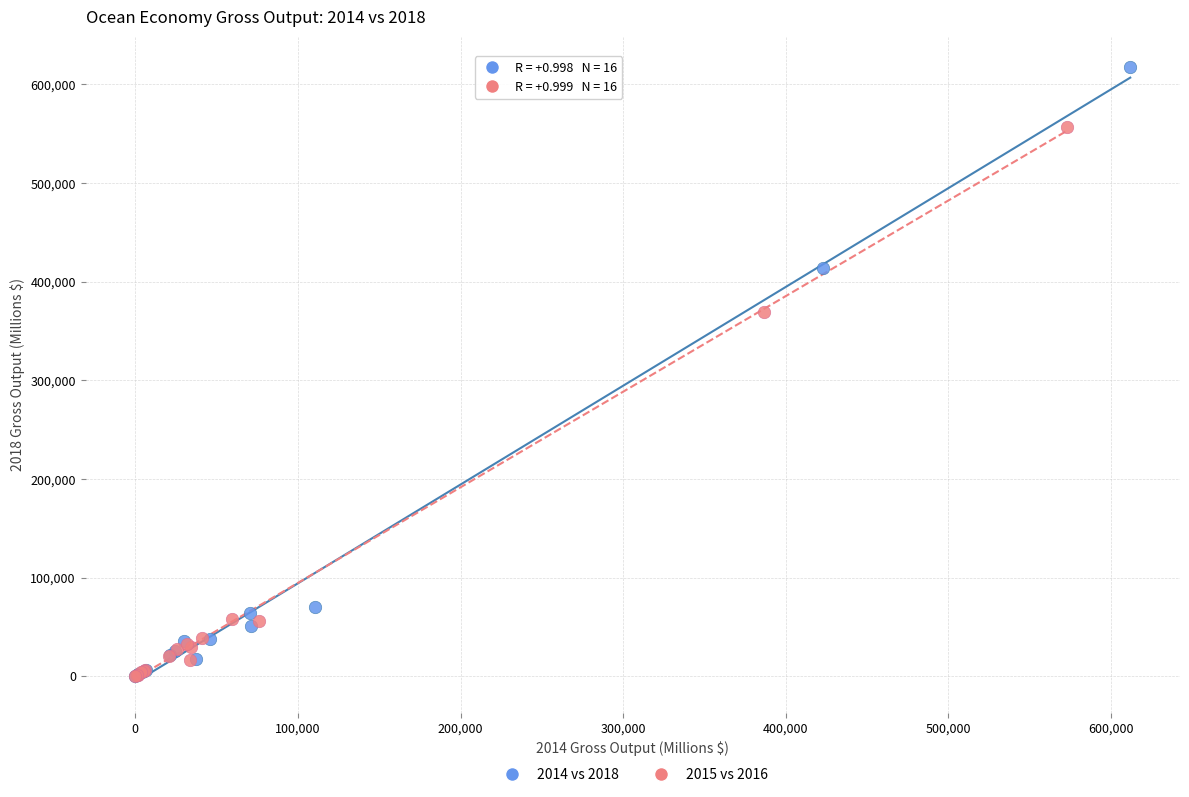

Which series has the largest Y range (max minus min)?

2014 vs 2018